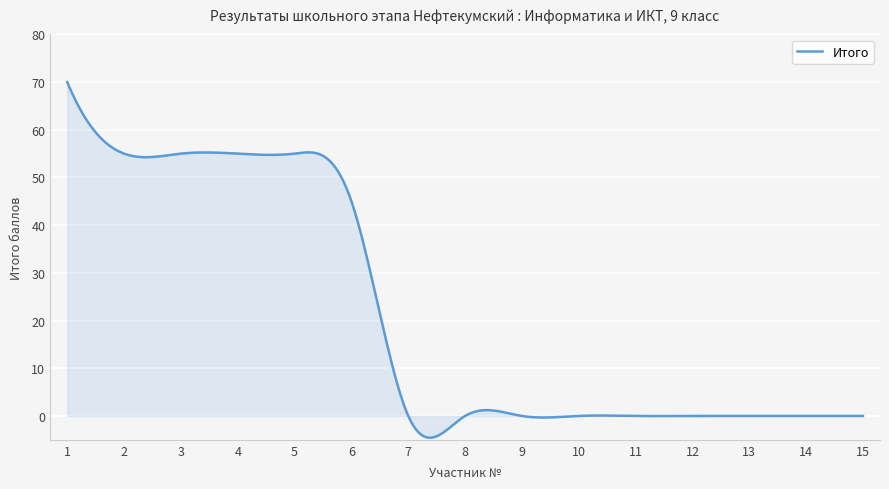

What is the difference between the maximum and minimum values?

74.6